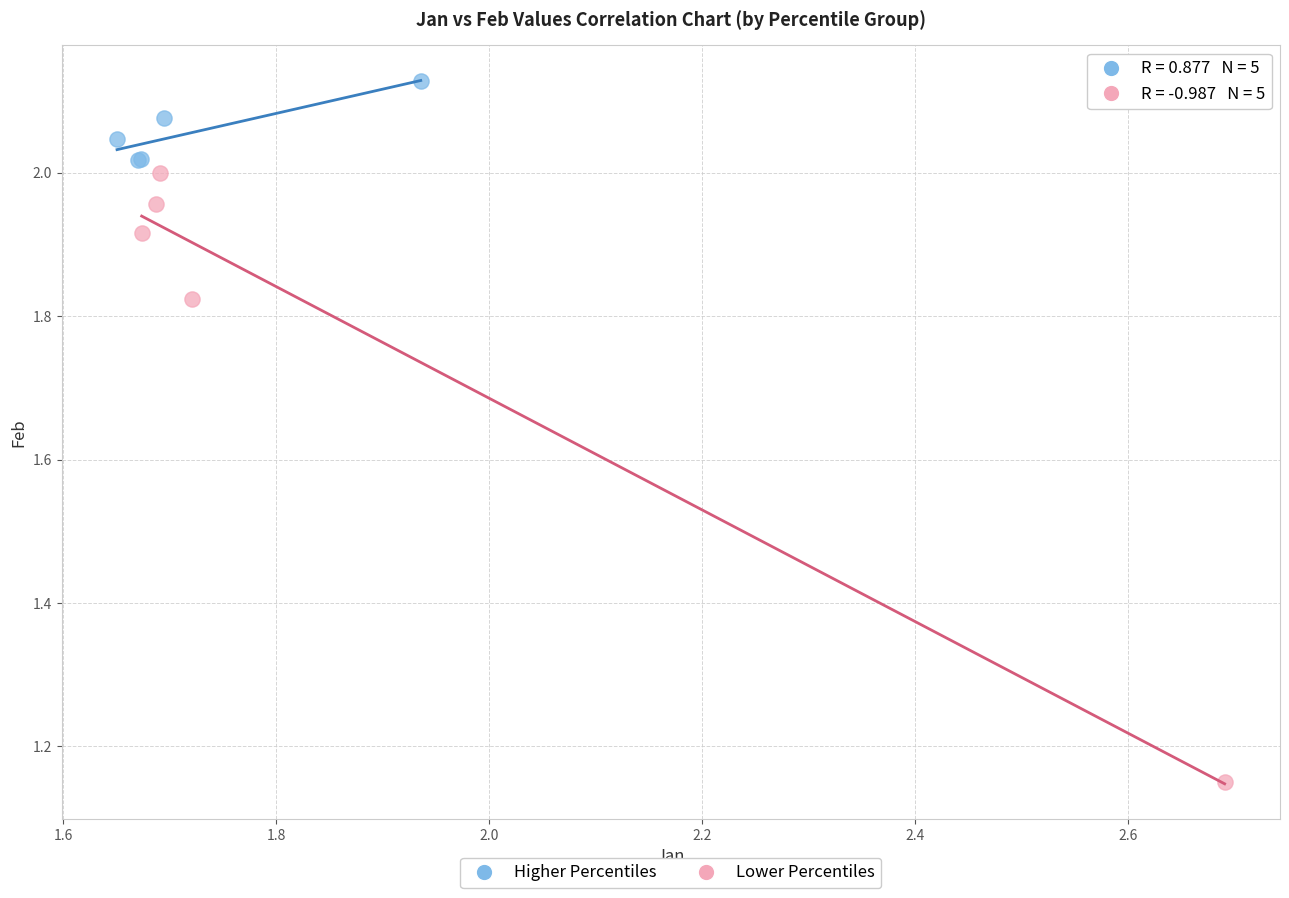

Which series has the largest Y range (max minus min)?

Lower Percentiles